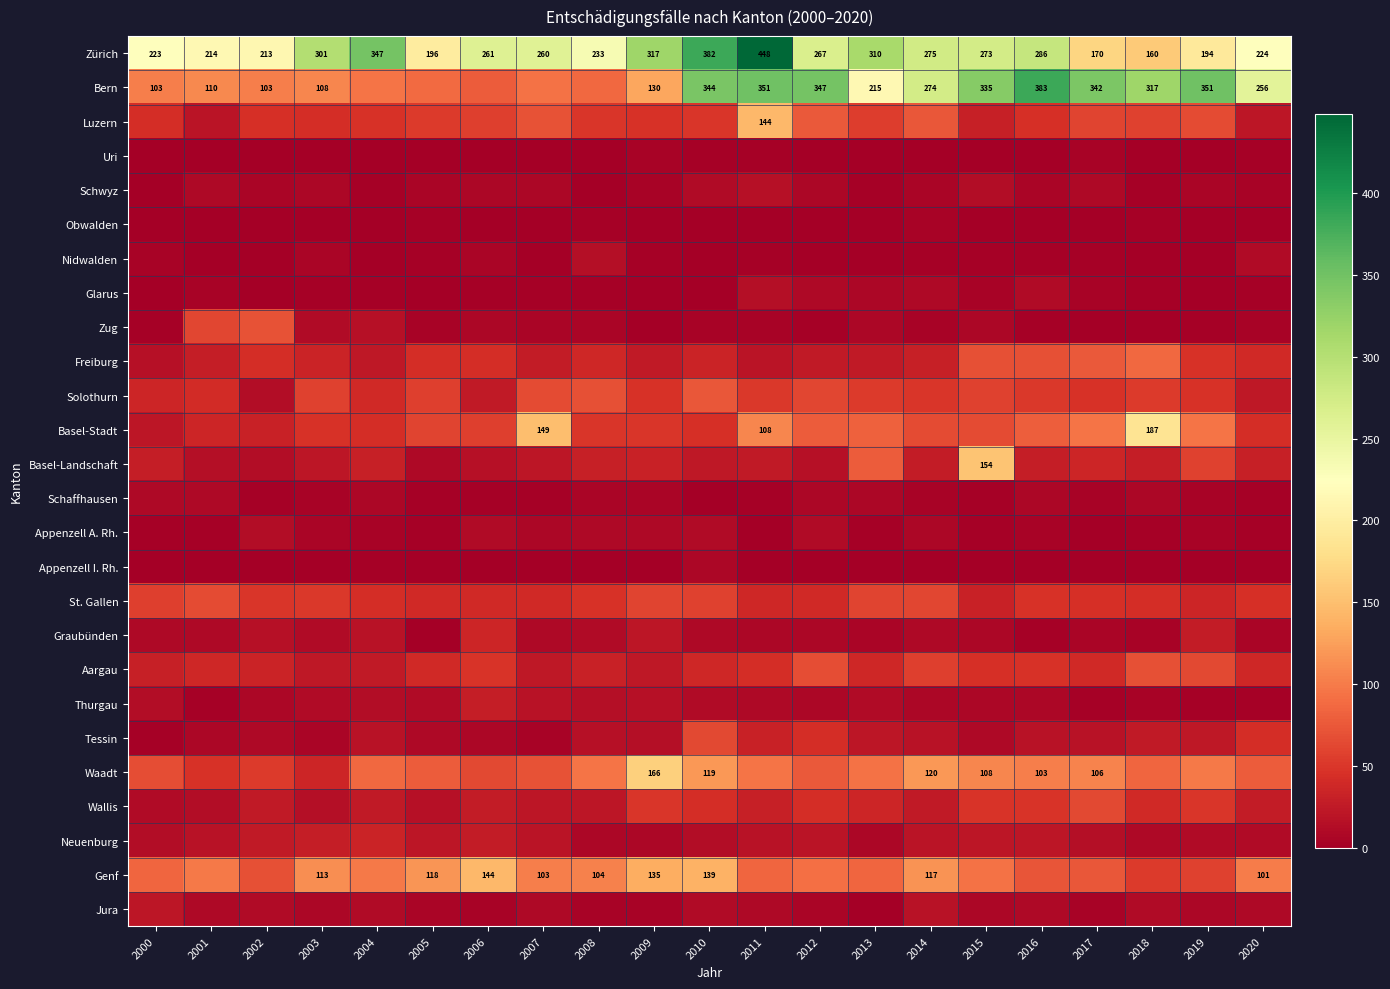

What is the difference between the Bern values at 2009 and 2012?

217